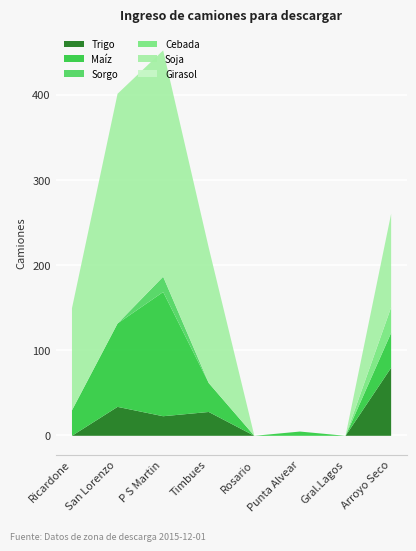

What is the label of the 6th point from the left?

Punta Alvear